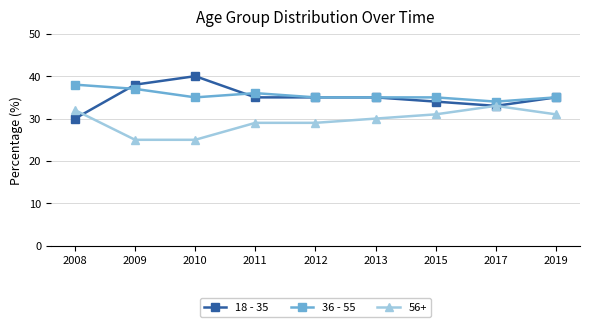

List the series in order of their peak value, highest first.

18 - 35, 36 - 55, 56+